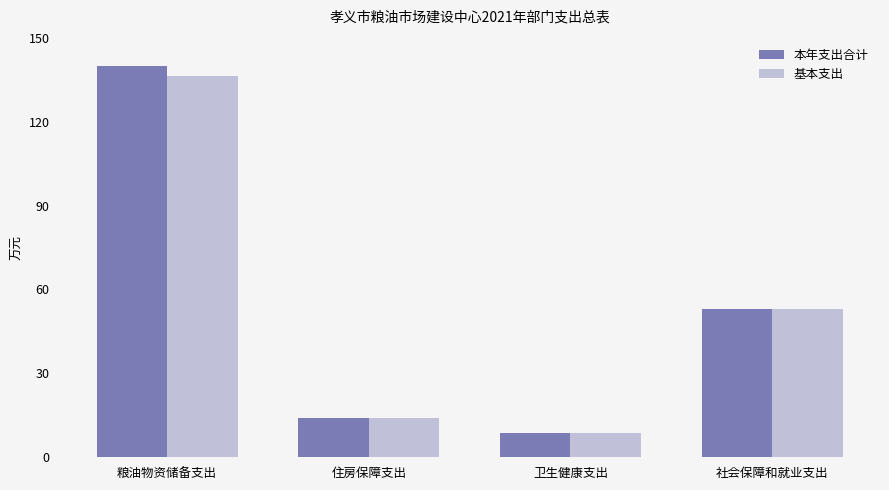

Where is 基本支出 nearest to the value 72?

社会保障和就业支出